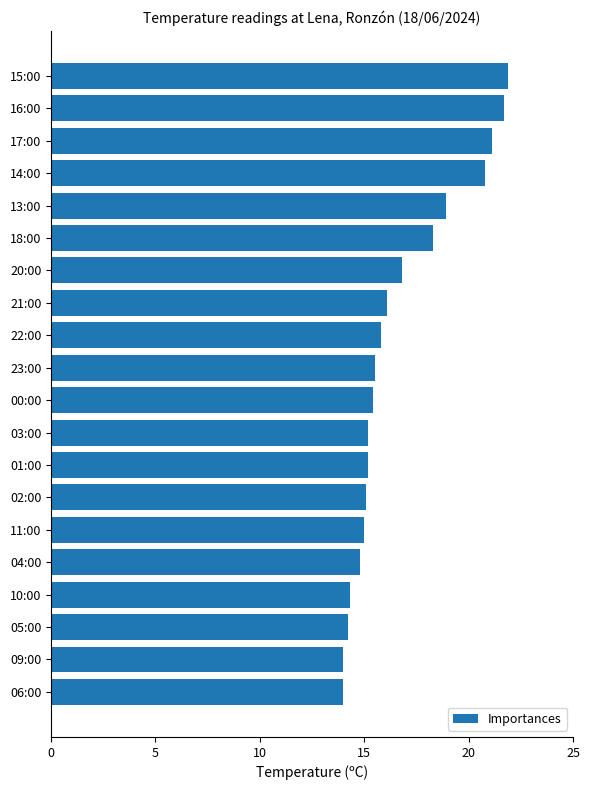

How many series are shown in this chart?

1